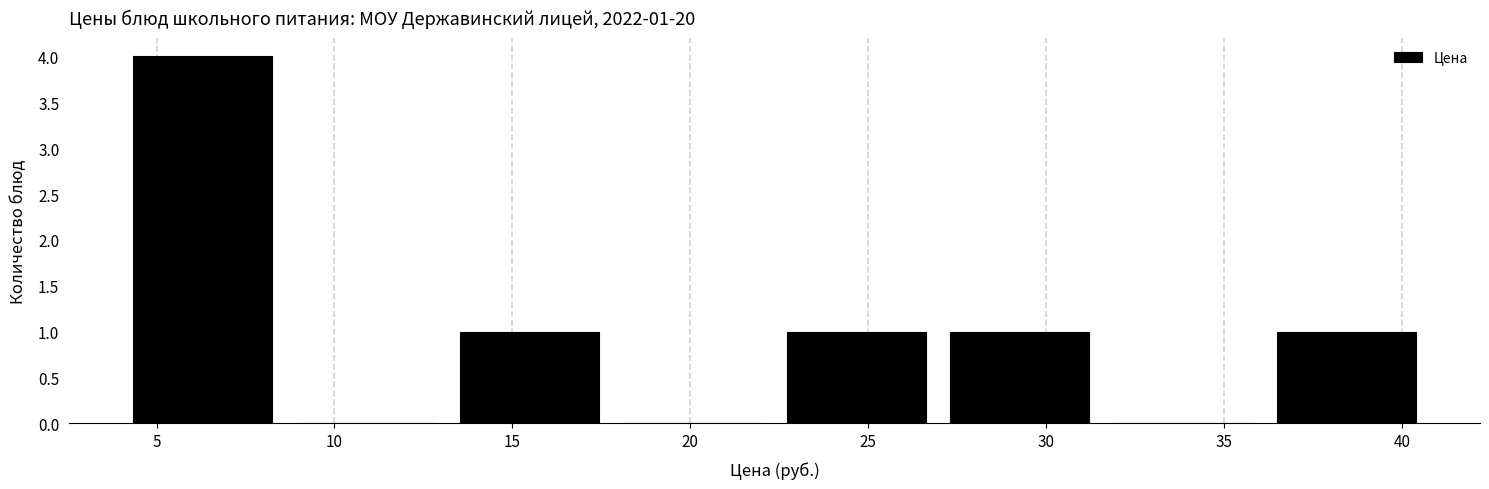

Over which range of the x-axis is the bar tallest?

4.0 to 8.5